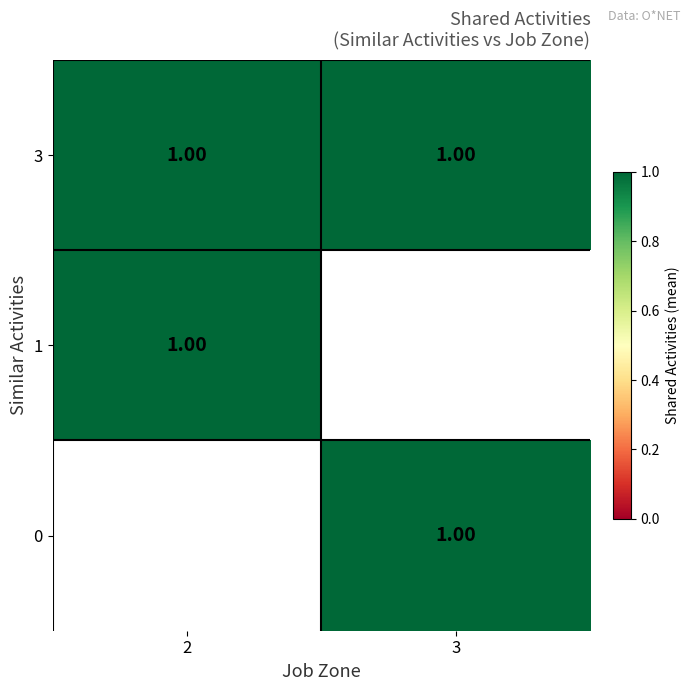

What is the sum of all 0 values?

1